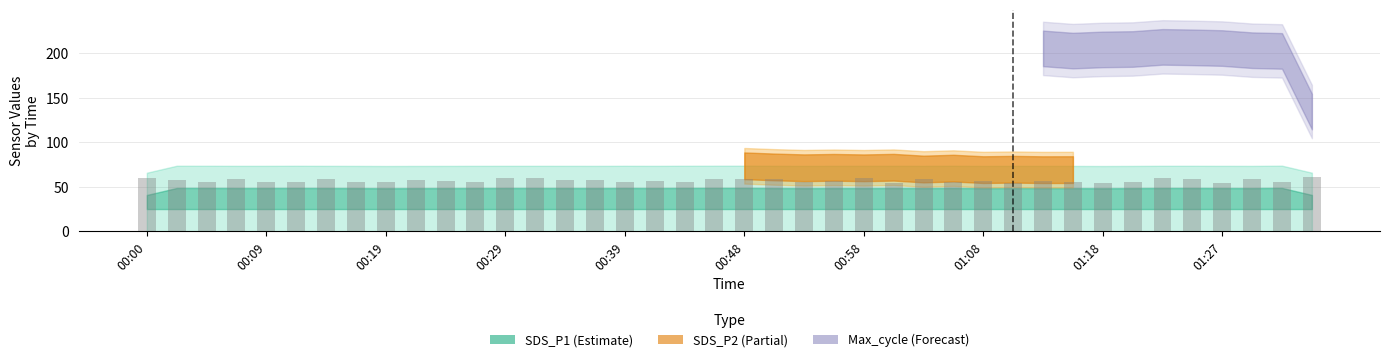

What is the maximum value shown in the chart?

61.0